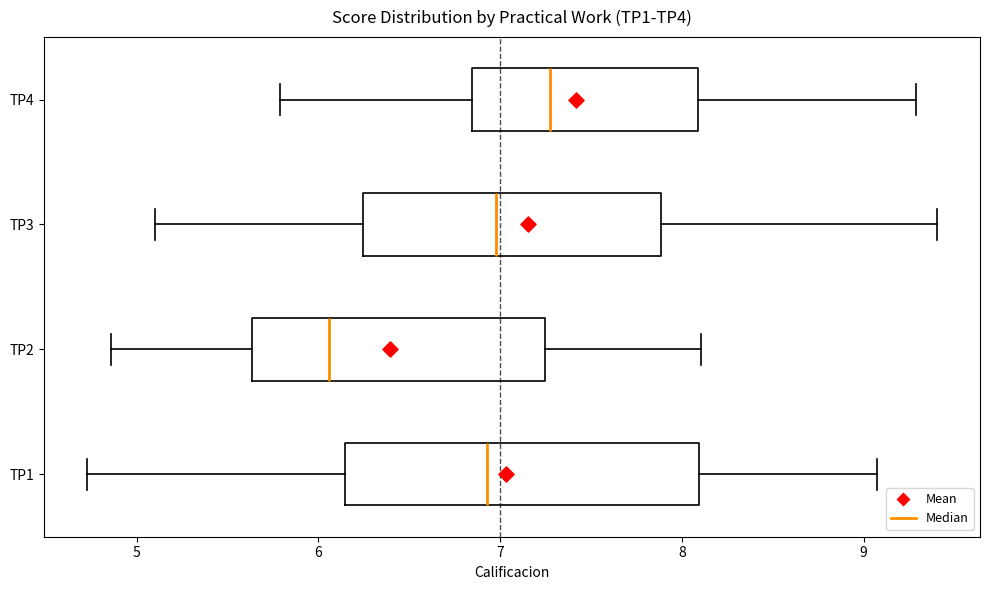

Where does the median line of the box for TP3 sit on the x-axis? The values are not printed on the chart, so give them approximately, as read against the axis.

7.0